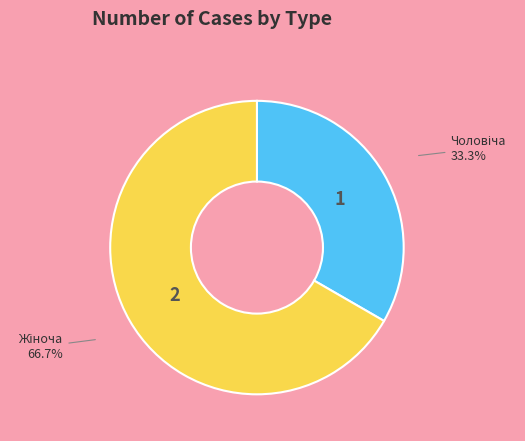

Is there a majority slice in this chart?

Yes